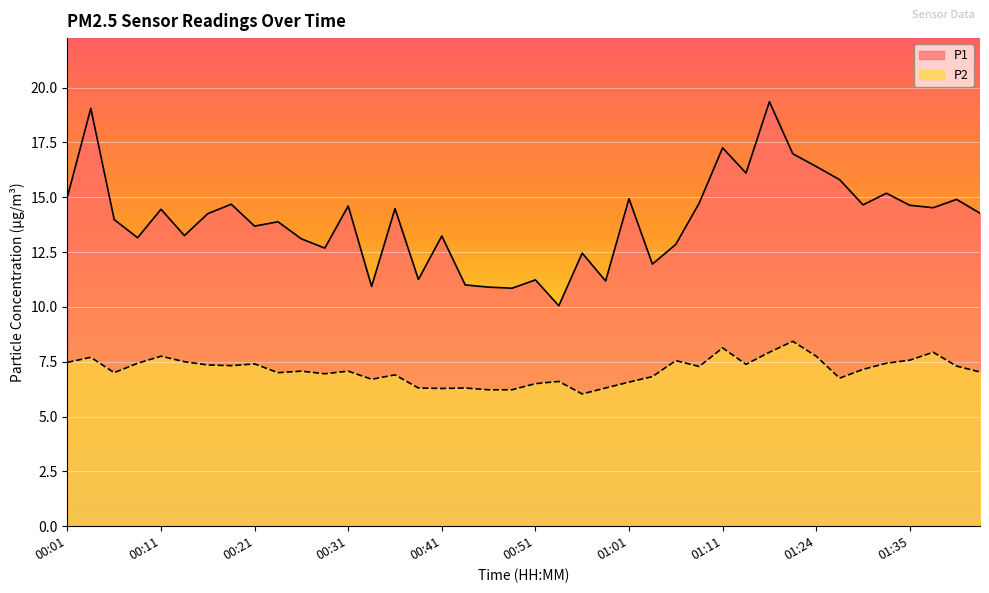

Between 00:33 and 01:29, which is larger?

01:29